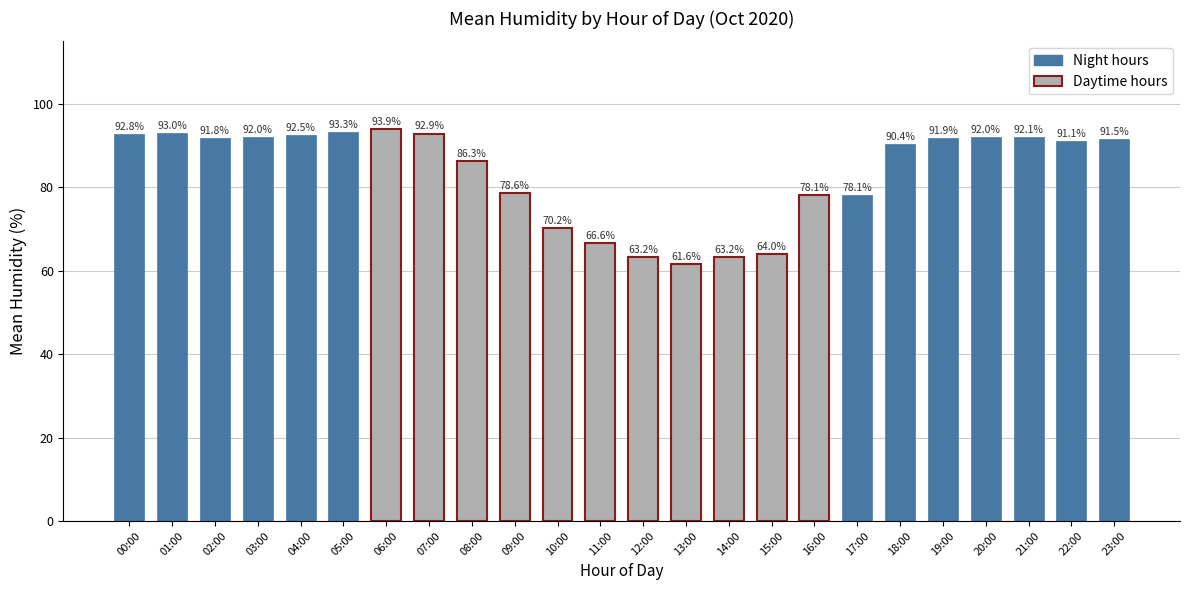

What is the ratio of the value at 21:00 to the value at 19:00?

1.0